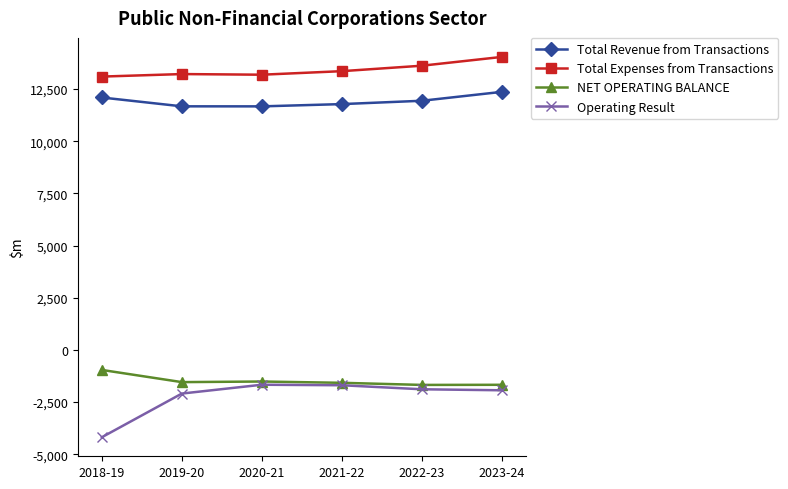

Is it true that NET OPERATING BALANCE equals -684 at 2020-21?

False